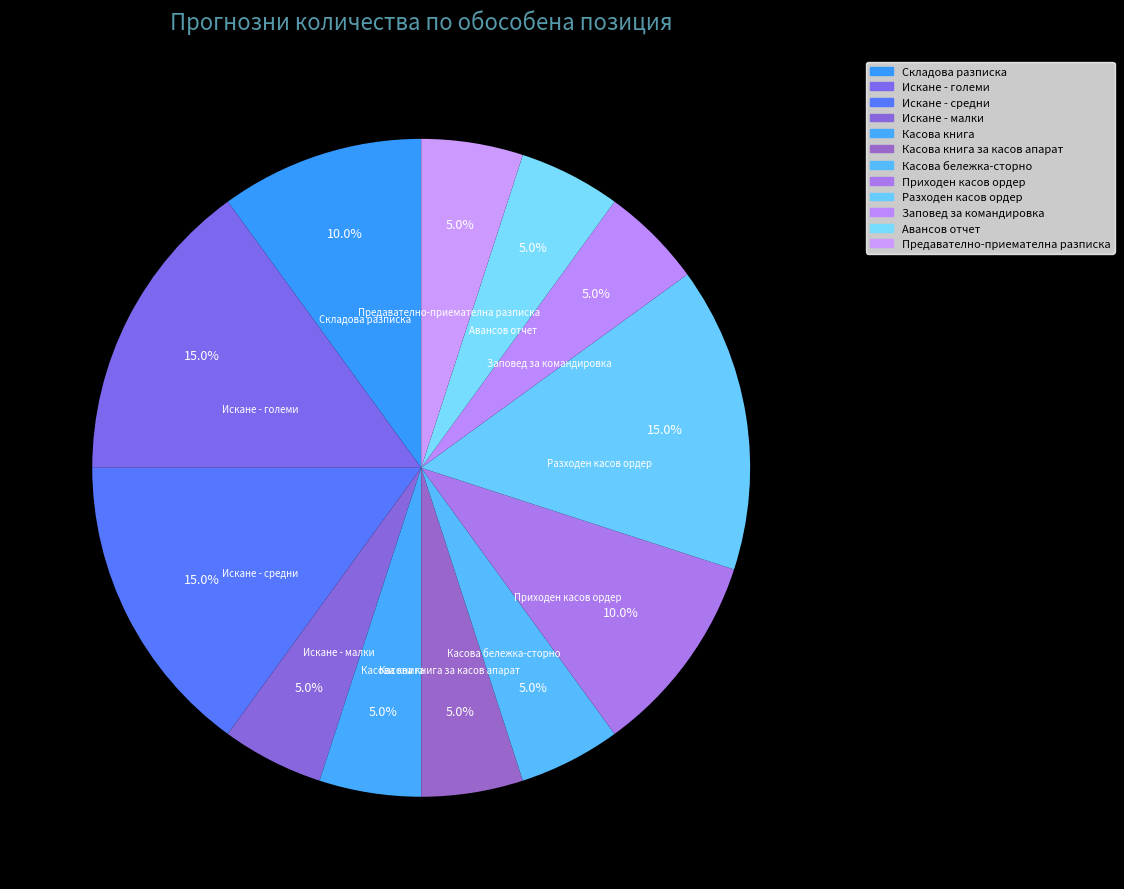

To the nearest percent, what percentage of the pie is Касова книга?

5%